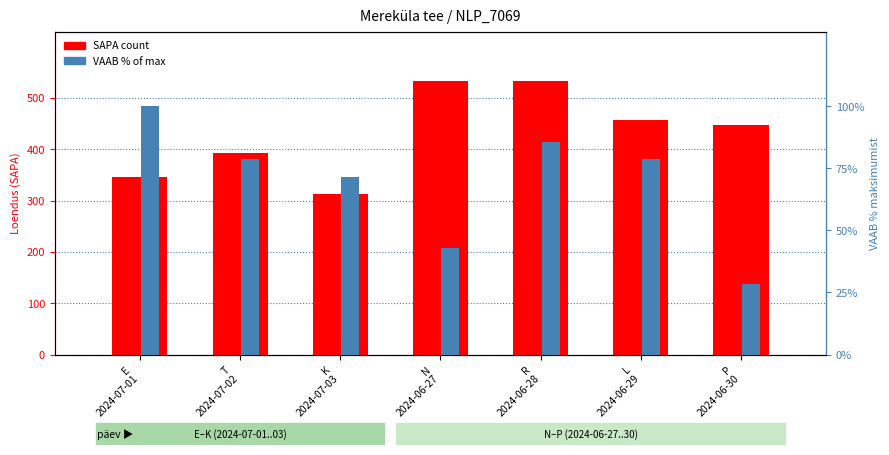

What is the label of the 3rd bar from the right?

R
2024-06-28